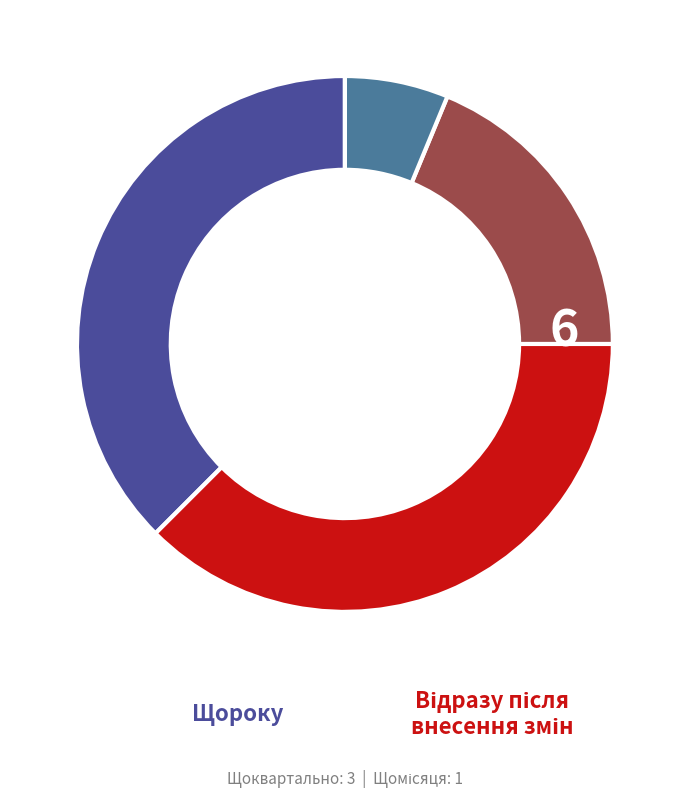

Is there a majority slice in this chart?

No